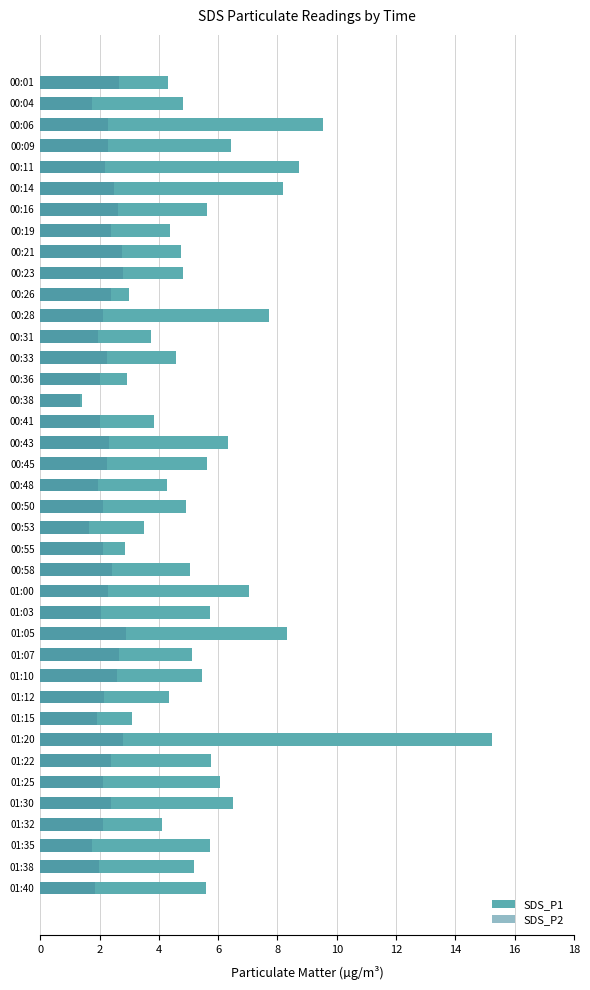

Which series has the widest spread of values?

SDS_P1